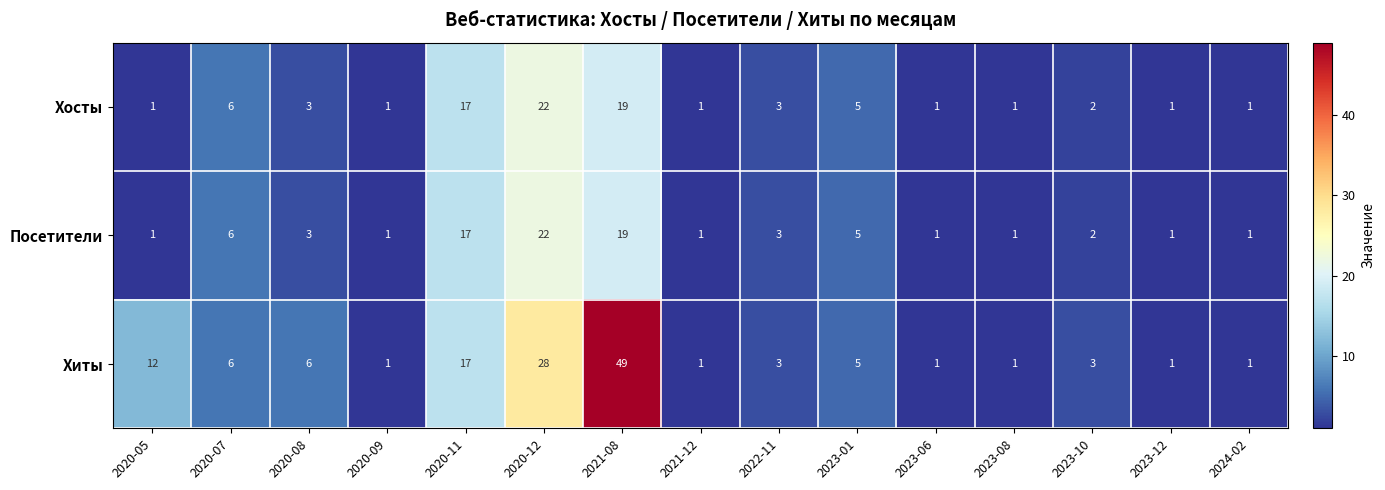

Count the number of categories in the chart.

15